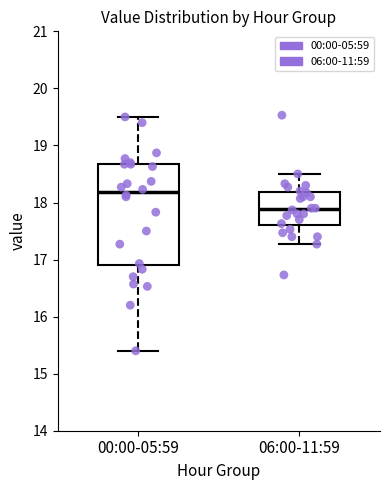

Reading left to right, read every box against the y-axis: the position of its median line, the range the box covers, and the ends of its whiskers. The values are not printed on the chart, so give them approximately, as read against the axis.

00:00-05:59: median 18.2, box 16.9 to 18.7, whiskers 15.4 to 19.5
06:00-11:59: median 17.9, box 17.6 to 18.2, whiskers 17.3 to 18.5